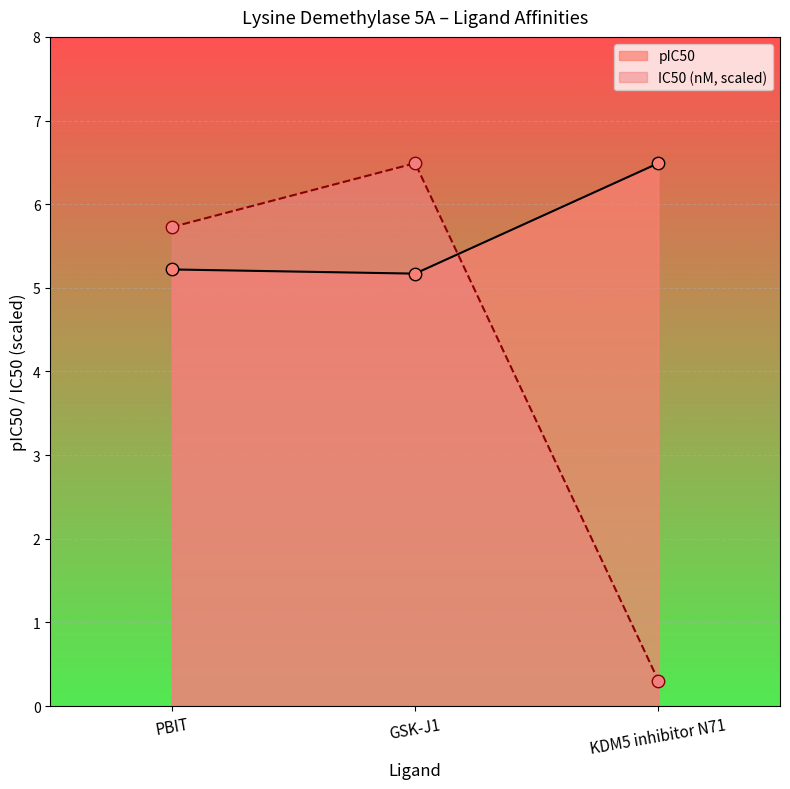

What is the total value across all series at GSK-J1?

11.7